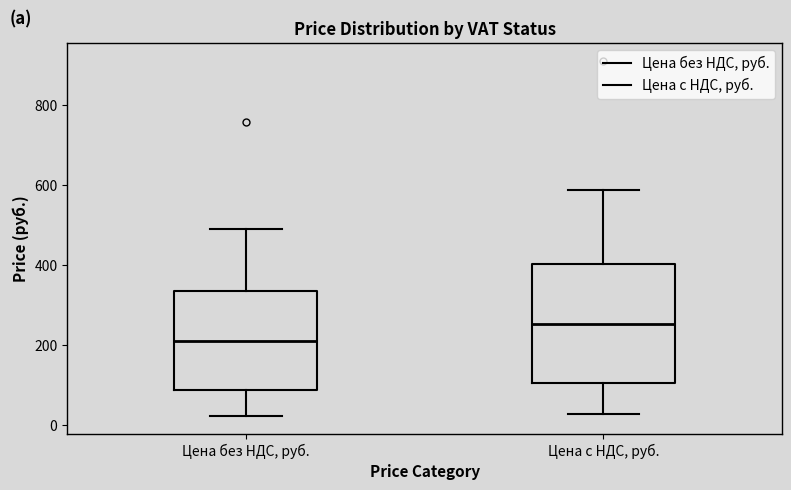

Reading left to right, transcribe this box plot: for each box, give where its median line is, the range the box spans, and where its two whiskers end, as read against the y-axis. The values are not printed on the chart, so give them approximately, as read against the axis.

Цена без НДС, руб.: median 200, box 80 to 340, whiskers 20 to 500
Цена с НДС, руб.: median 260, box 100 to 400, whiskers 20 to 580